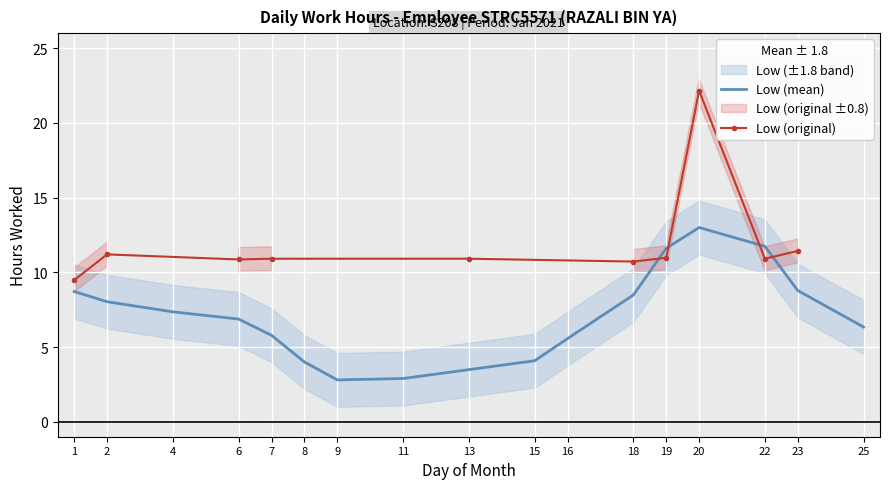

List the labels in order of value, largest first.

20, 23, 2, 19, 7, 13, 22, 6, 18, 1, 4, 8, 9, 11, 15, 16, 25